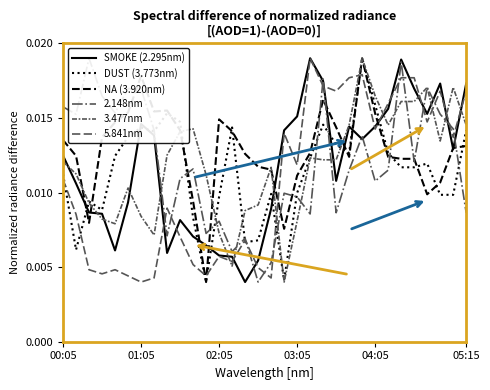

What is the label of the 16th point from the left?

02:35